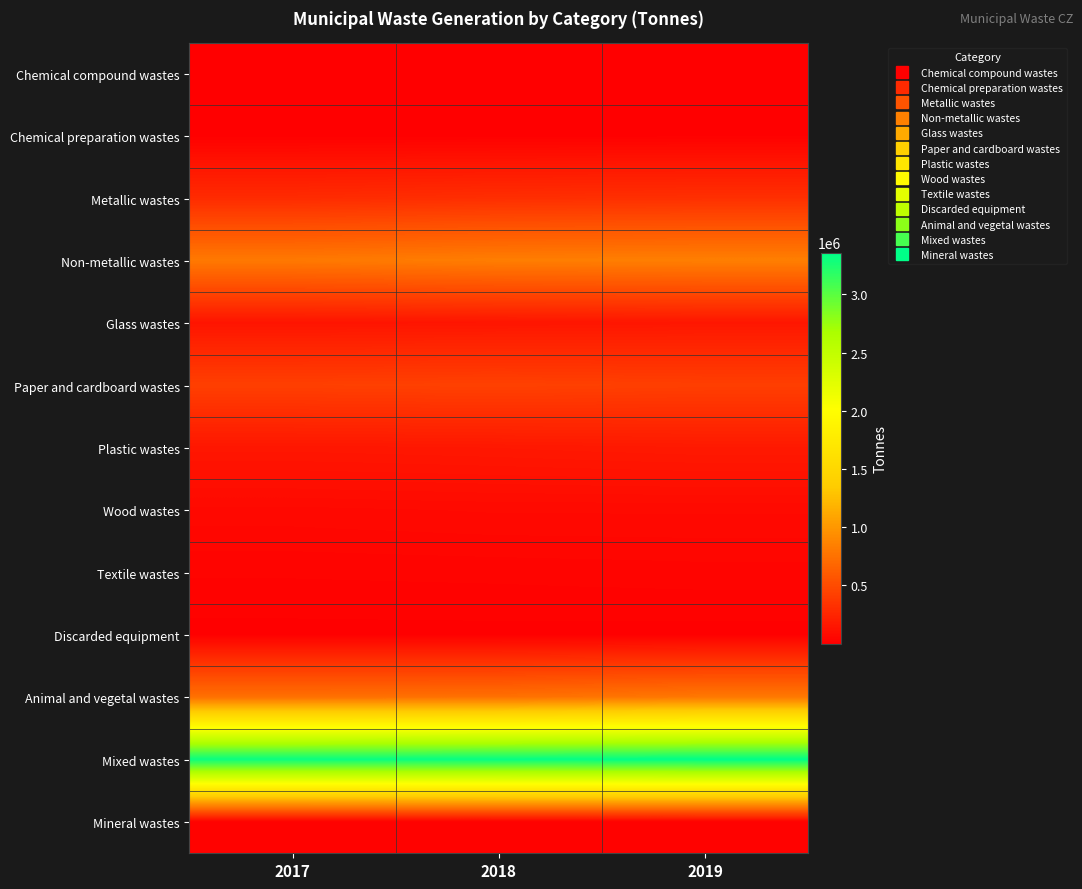

Reading right to left, extract all data points from this chart.

Chemical compound wastes: 2019=774.2	2018=718.8	2017=730.7
Chemical preparation wastes: 2019=8043.9	2018=7353.7	2017=7249.3
Metallic wastes: 2019=314203.7	2018=305638.4	2017=285231.5
Non-metallic wastes: 2019=841325.3	2018=831748.4	2017=800993.5
Glass wastes: 2019=151045.8	2018=142830.5	2017=137493.9
Paper and cardboard wastes: 2019=416129.9	2018=430343.4	2017=421217.7
Plastic wastes: 2019=171008.7	2018=159113.9	2017=151249.8
Wood wastes: 2019=68604.2	2018=68400.1	2017=61964.2
Textile wastes: 2019=34536.6	2018=31060.5	2017=29067.8
Discarded equipment: 2019=7967.0	2018=9071.9	2017=8612.3
Animal and vegetal wastes: 2019=791936.9	2018=744874.9	2017=741860.7
Mixed wastes: 2019=3357935.4	2018=3332308.2	2017=3315960.5
Mineral wastes: 2019=15329.6	2018=15934.8	2017=15872.7